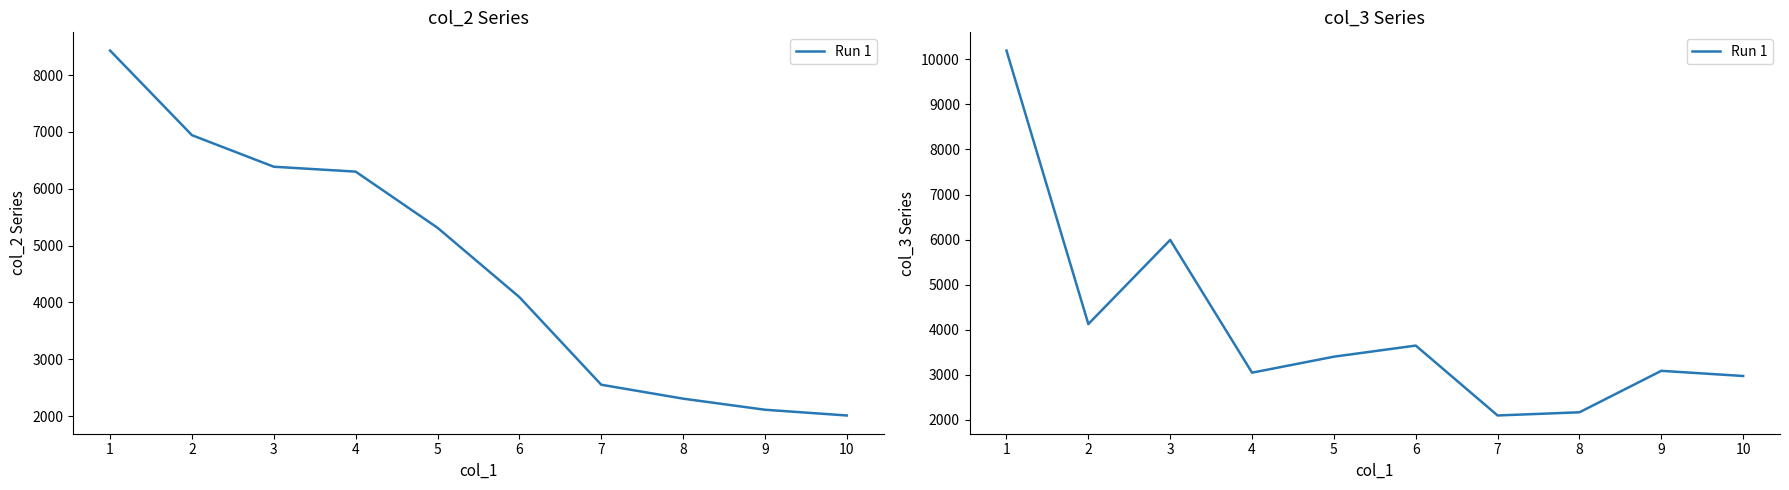

At which label does the data first exceed 3402?

1